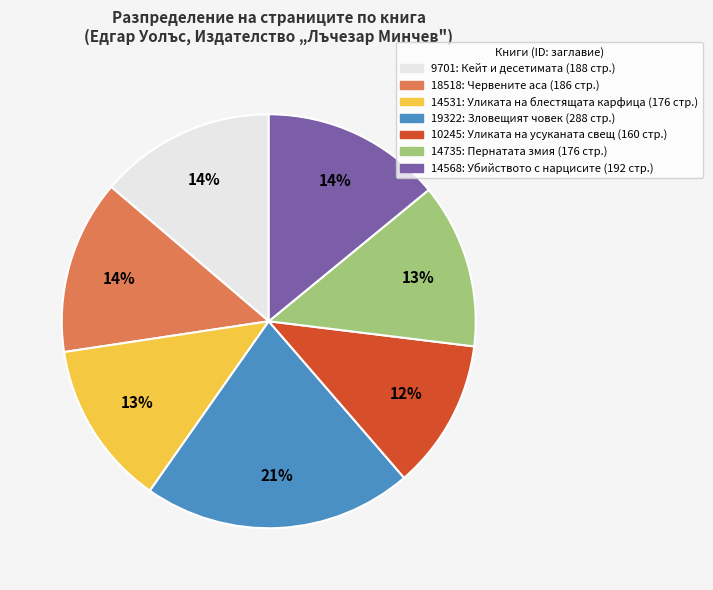

Does any single category account for the majority?

No